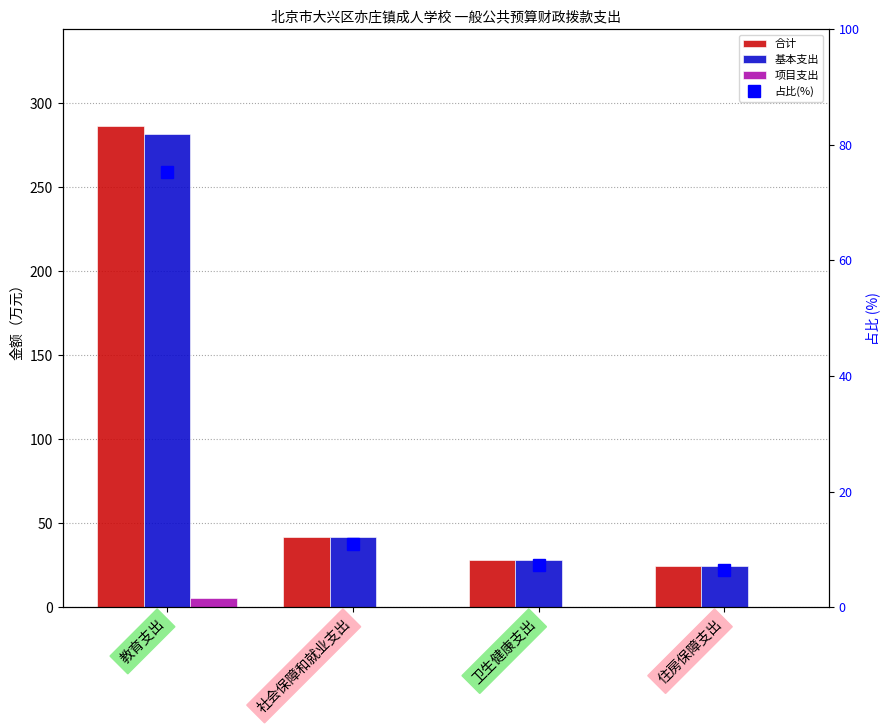

What are all the series names shown in the legend?

合计, 基本支出, 项目支出, 占比(%)